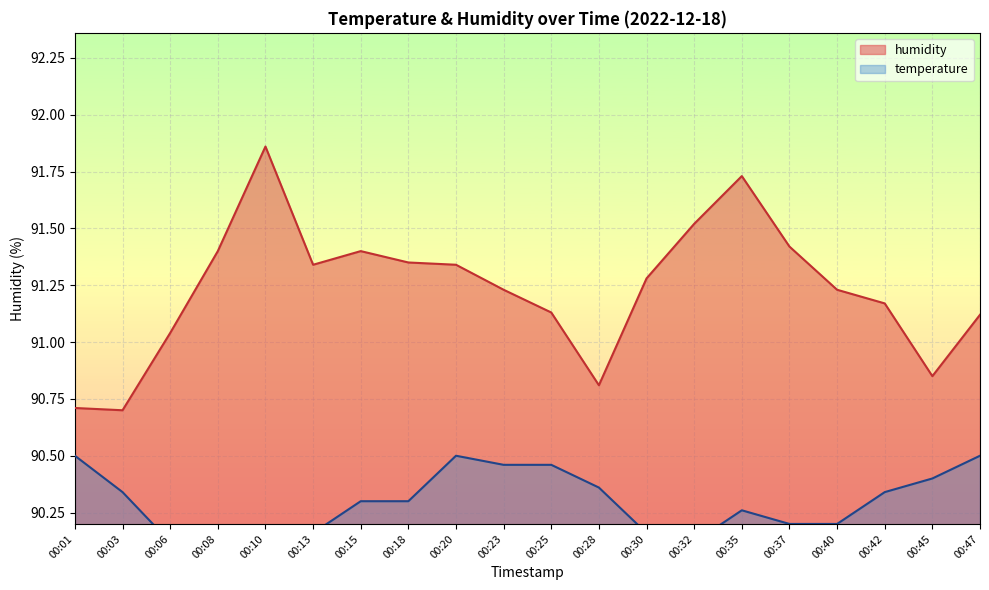

How many lines are shown in the chart?

2